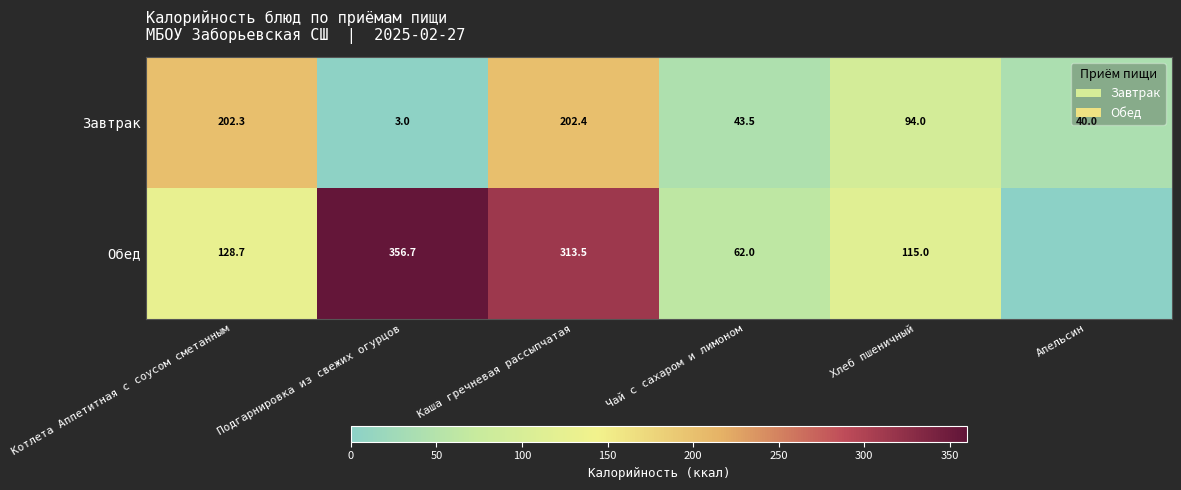

What is the difference between the second highest and second lowest values in the Завтрак series?

162.3